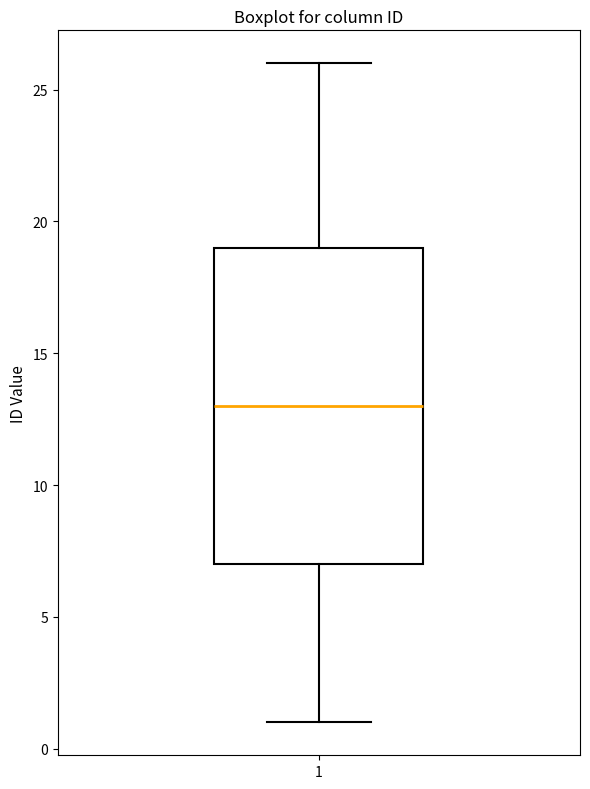

Transcribe this box plot: give where the median line is, the range the box spans, and where the two whiskers end, as read against the y-axis. The values are not printed on the chart, so give them approximately, as read against the axis.

median 13, box 7 to 19, whiskers 1 to 26